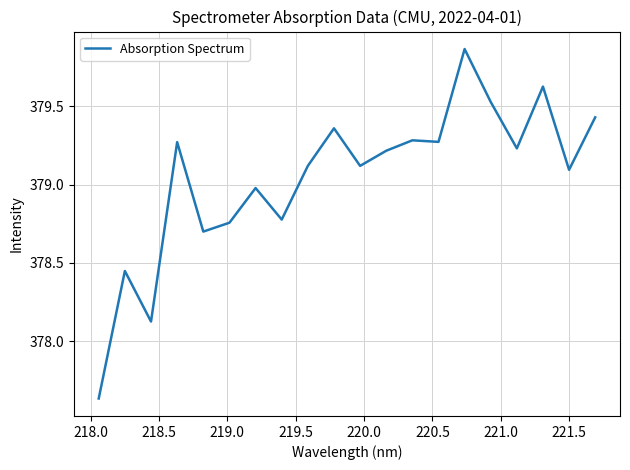

What is the sum of all values?

7580.8